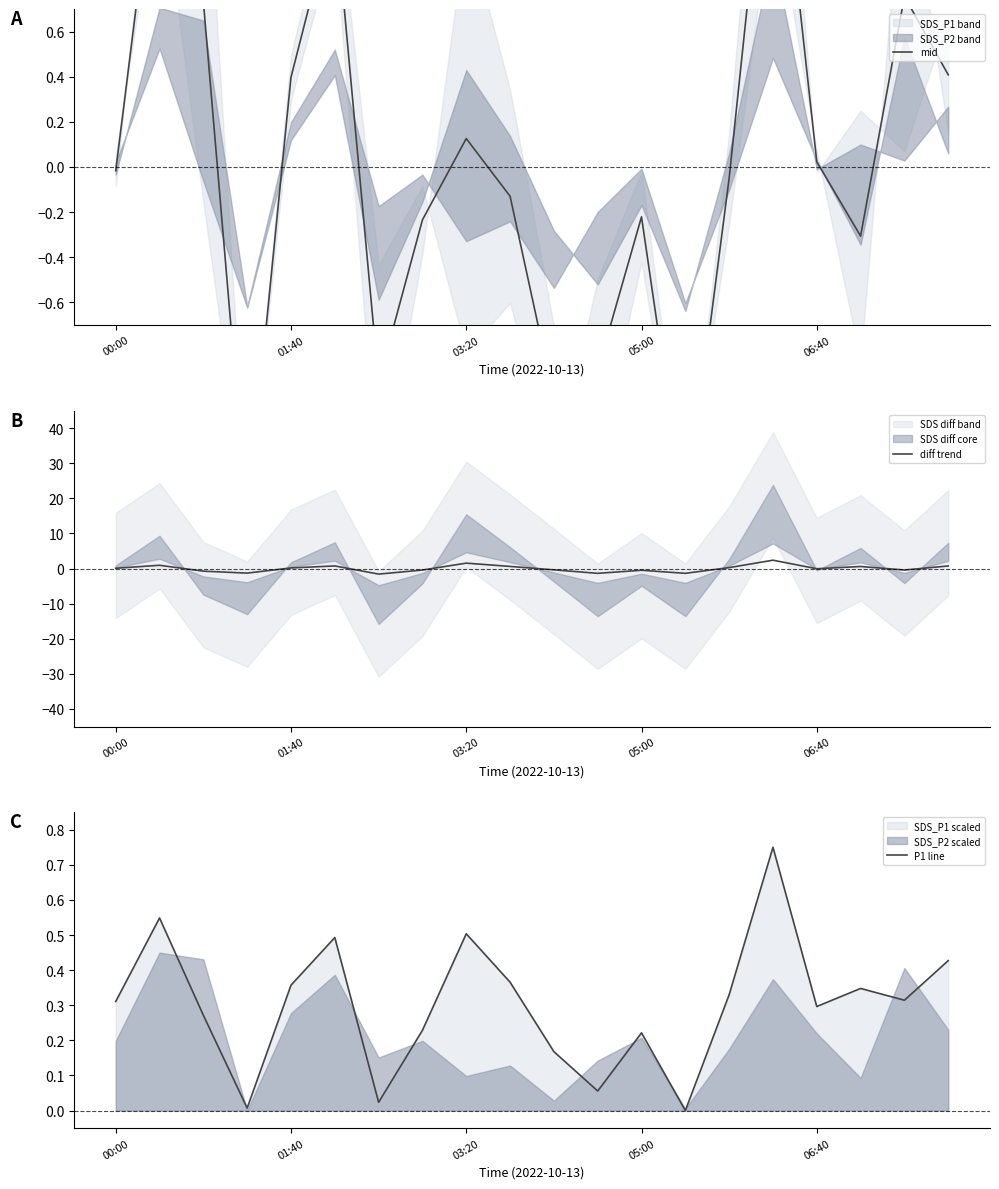

What is the difference between the highest and lowest values at 18?

1.2